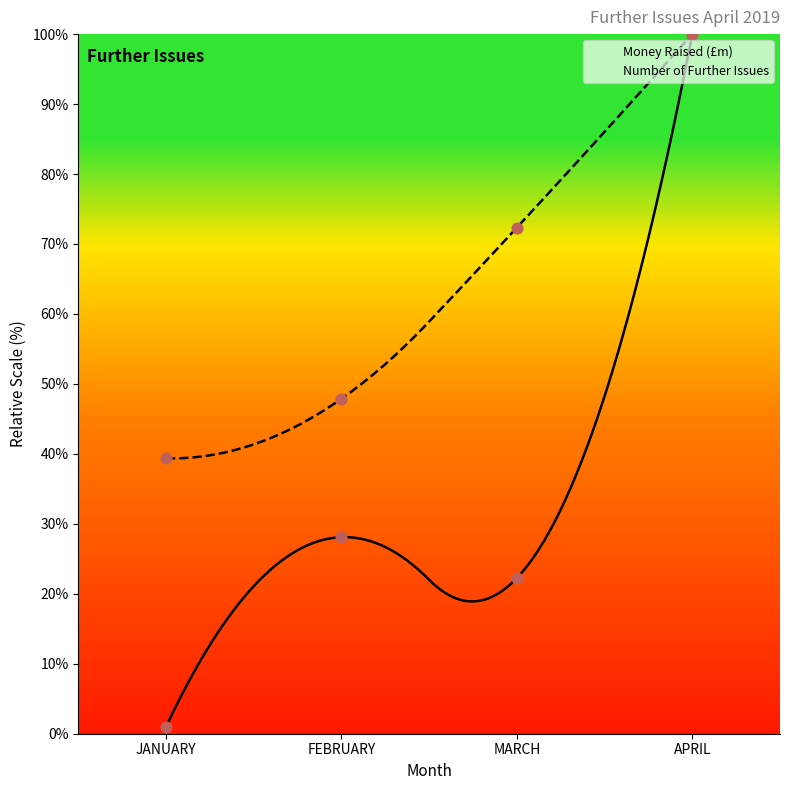

Which series has the largest total across all categories?

Number of Further Issues